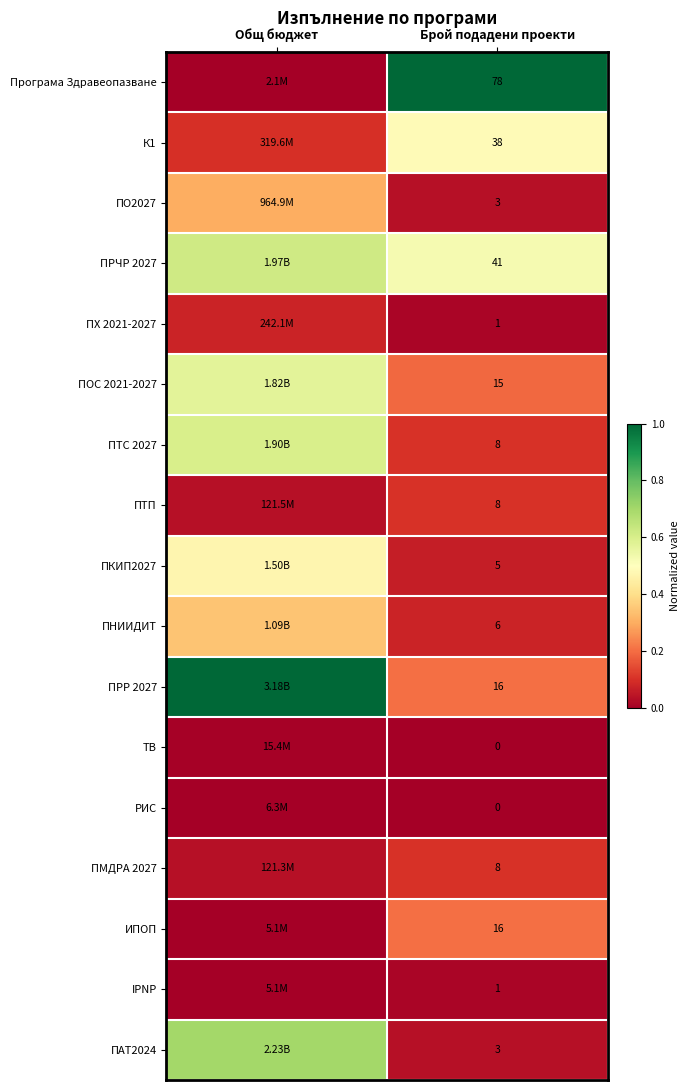

At how many categories does at least one series exceed 0?

2